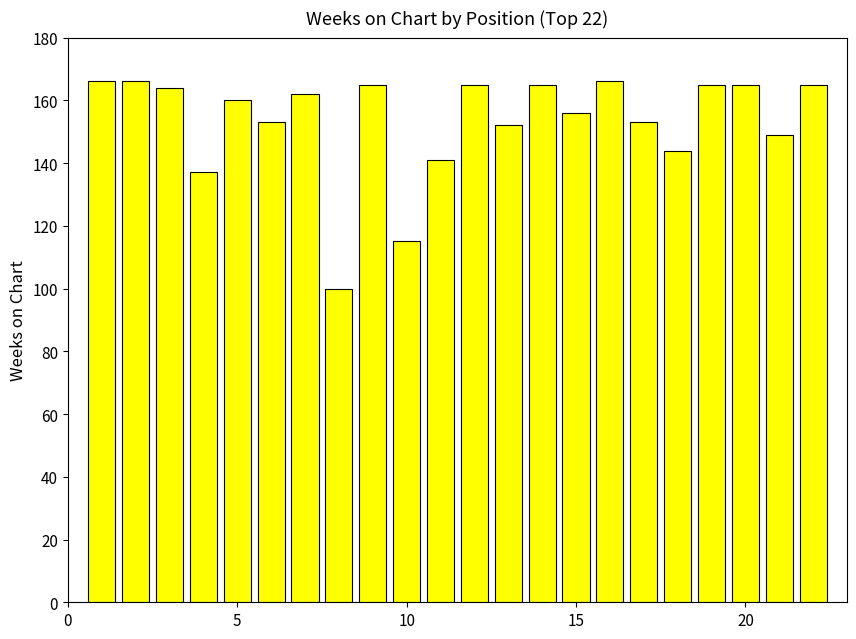

Reading left to right, transcribe all the data shown in this chart.

166	166	164	137	160	153	162	100	165	115	141	165	152	165	156	166	153	144	165	165	149	165